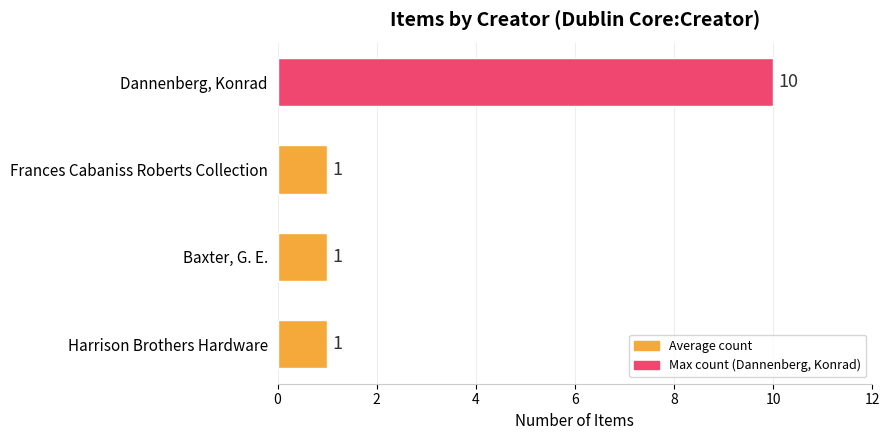

Is it true that the value at Baxter, G. E. is 2?

False